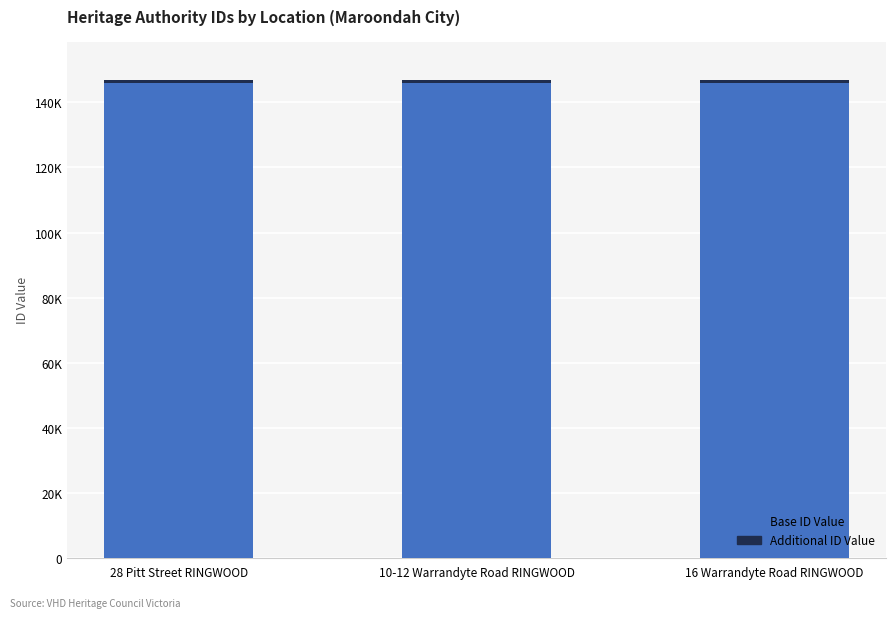

Does the chart contain stacked bars?

Yes